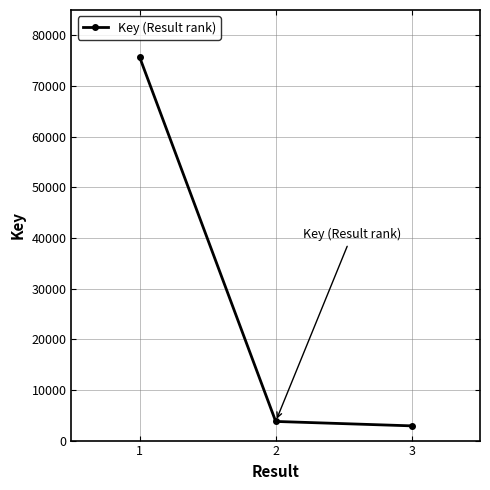

How many lines are shown in the chart?

1